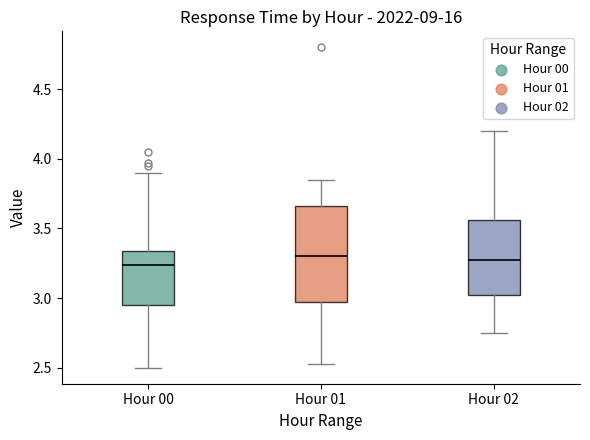

Reading left to right, read every box against the y-axis: the position of its median line, the range the box covers, and the ends of its whiskers. The values are not printed on the chart, so give them approximately, as read against the axis.

Hour 00: median 3.25, box 2.95 to 3.35, whiskers 2.50 to 3.90
Hour 01: median 3.30, box 2.95 to 3.65, whiskers 2.55 to 3.85
Hour 02: median 3.30, box 3.05 to 3.55, whiskers 2.75 to 4.20